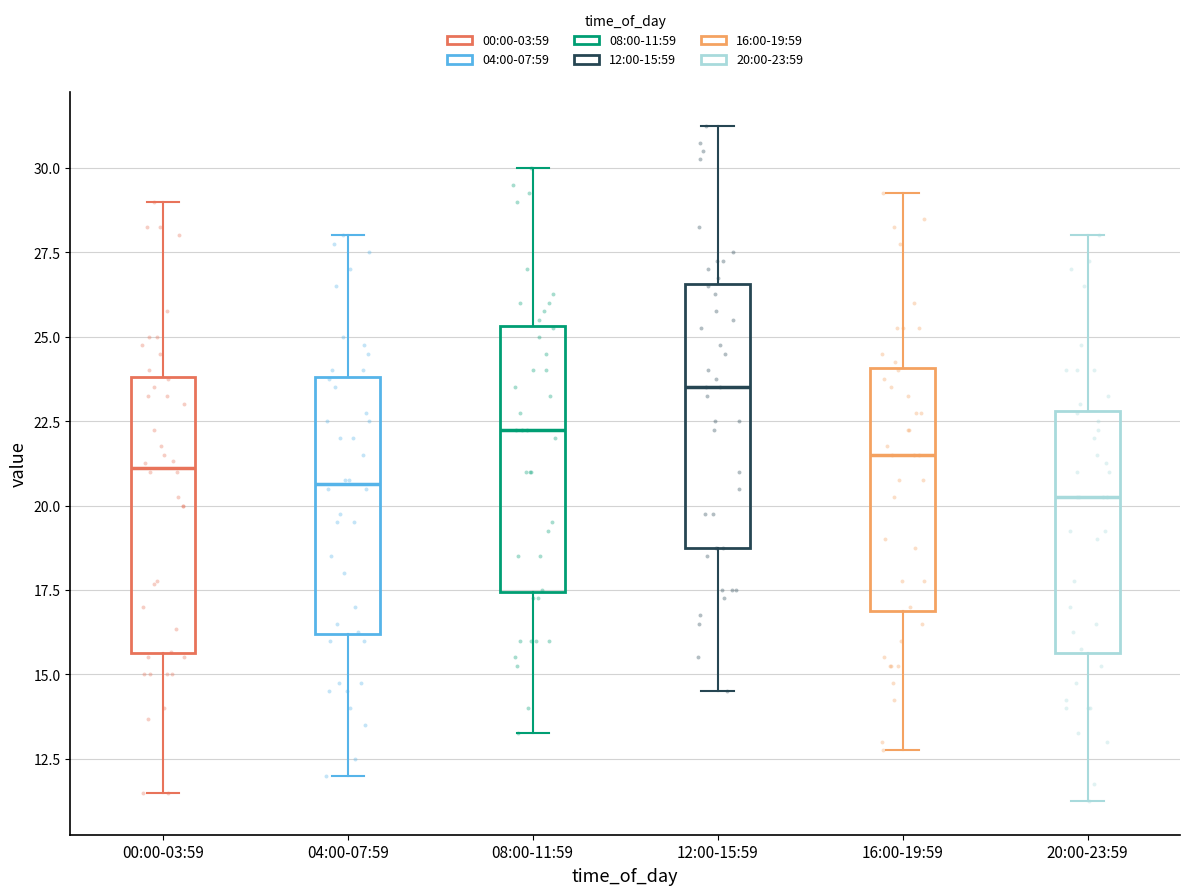

Reading left to right, read every box against the y-axis: the position of its median line, the range the box covers, and the ends of its whiskers. The values are not printed on the chart, so give them approximately, as read against the axis.

00:00-03:59: median 21.0, box 15.5 to 24.0, whiskers 11.5 to 29.0
04:00-07:59: median 20.5, box 16.0 to 24.0, whiskers 12.0 to 28.0
08:00-11:59: median 22.5, box 17.5 to 25.5, whiskers 13.5 to 30.0
12:00-15:59: median 23.5, box 19.0 to 26.5, whiskers 14.5 to 31.5
16:00-19:59: median 21.5, box 17.0 to 24.0, whiskers 13.0 to 29.5
20:00-23:59: median 20.5, box 15.5 to 23.0, whiskers 11.5 to 28.0